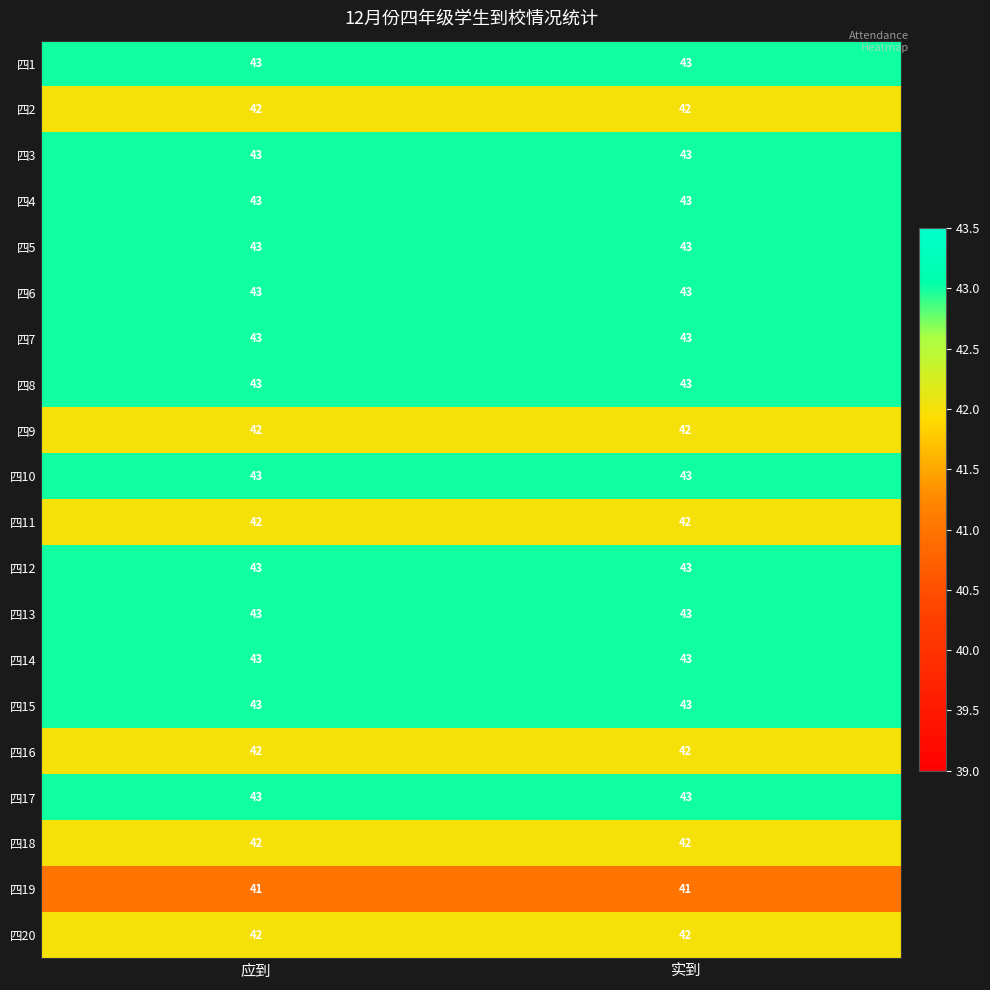

What value does the 四5 series have at 应到?

43